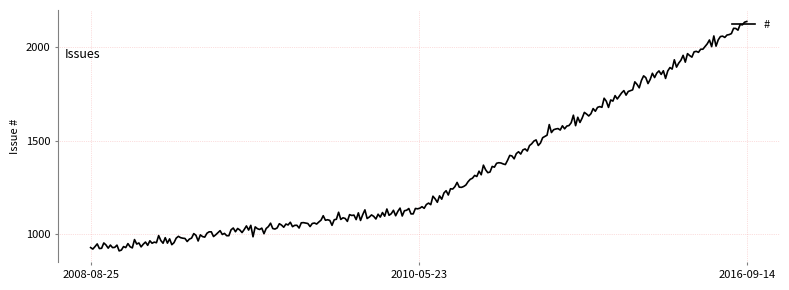

What is the maximum value shown in the chart?

2137.4